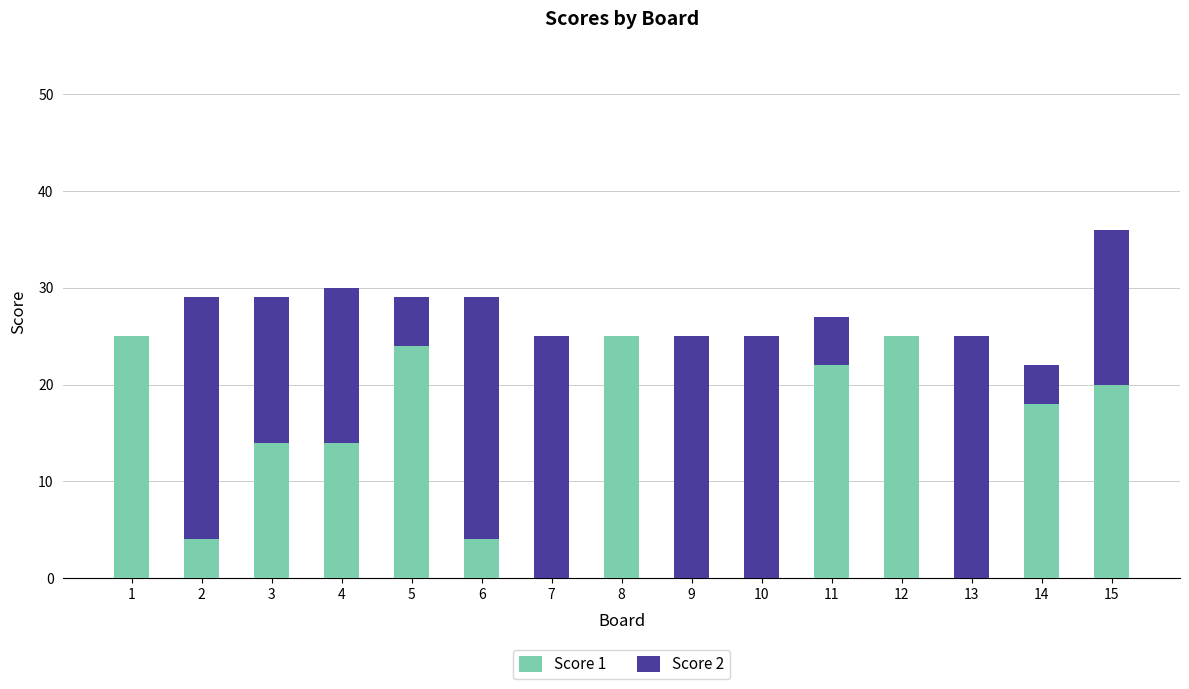

Are the bars grouped side by side (vs. stacked)?

No